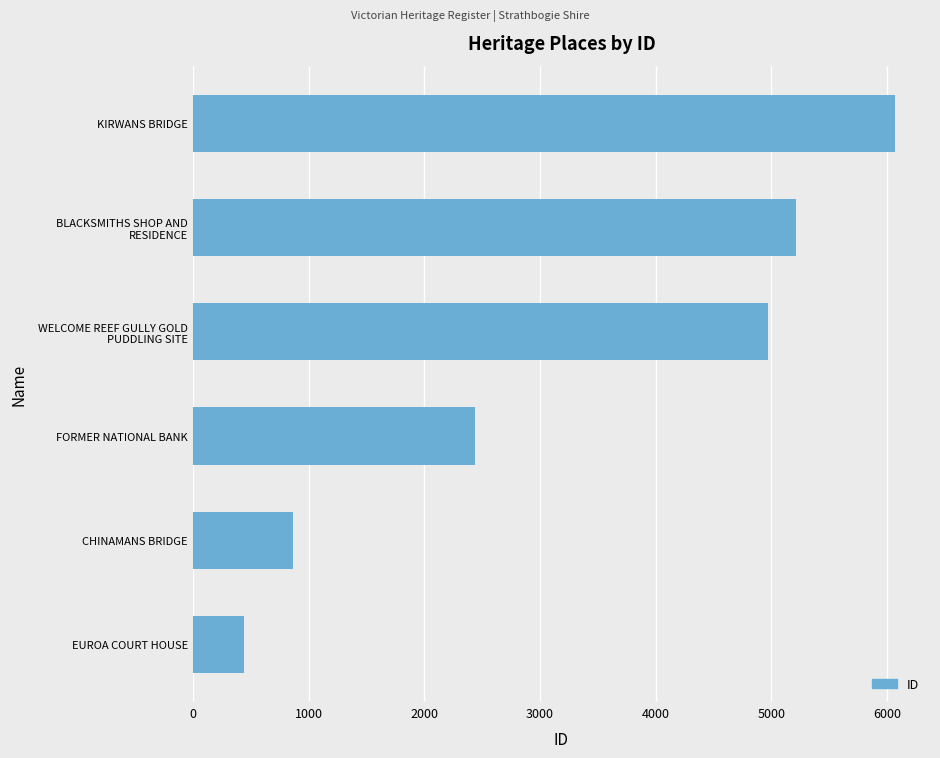

What is the approximate value at CHINAMANS BRIDGE, to the nearest 10?

870